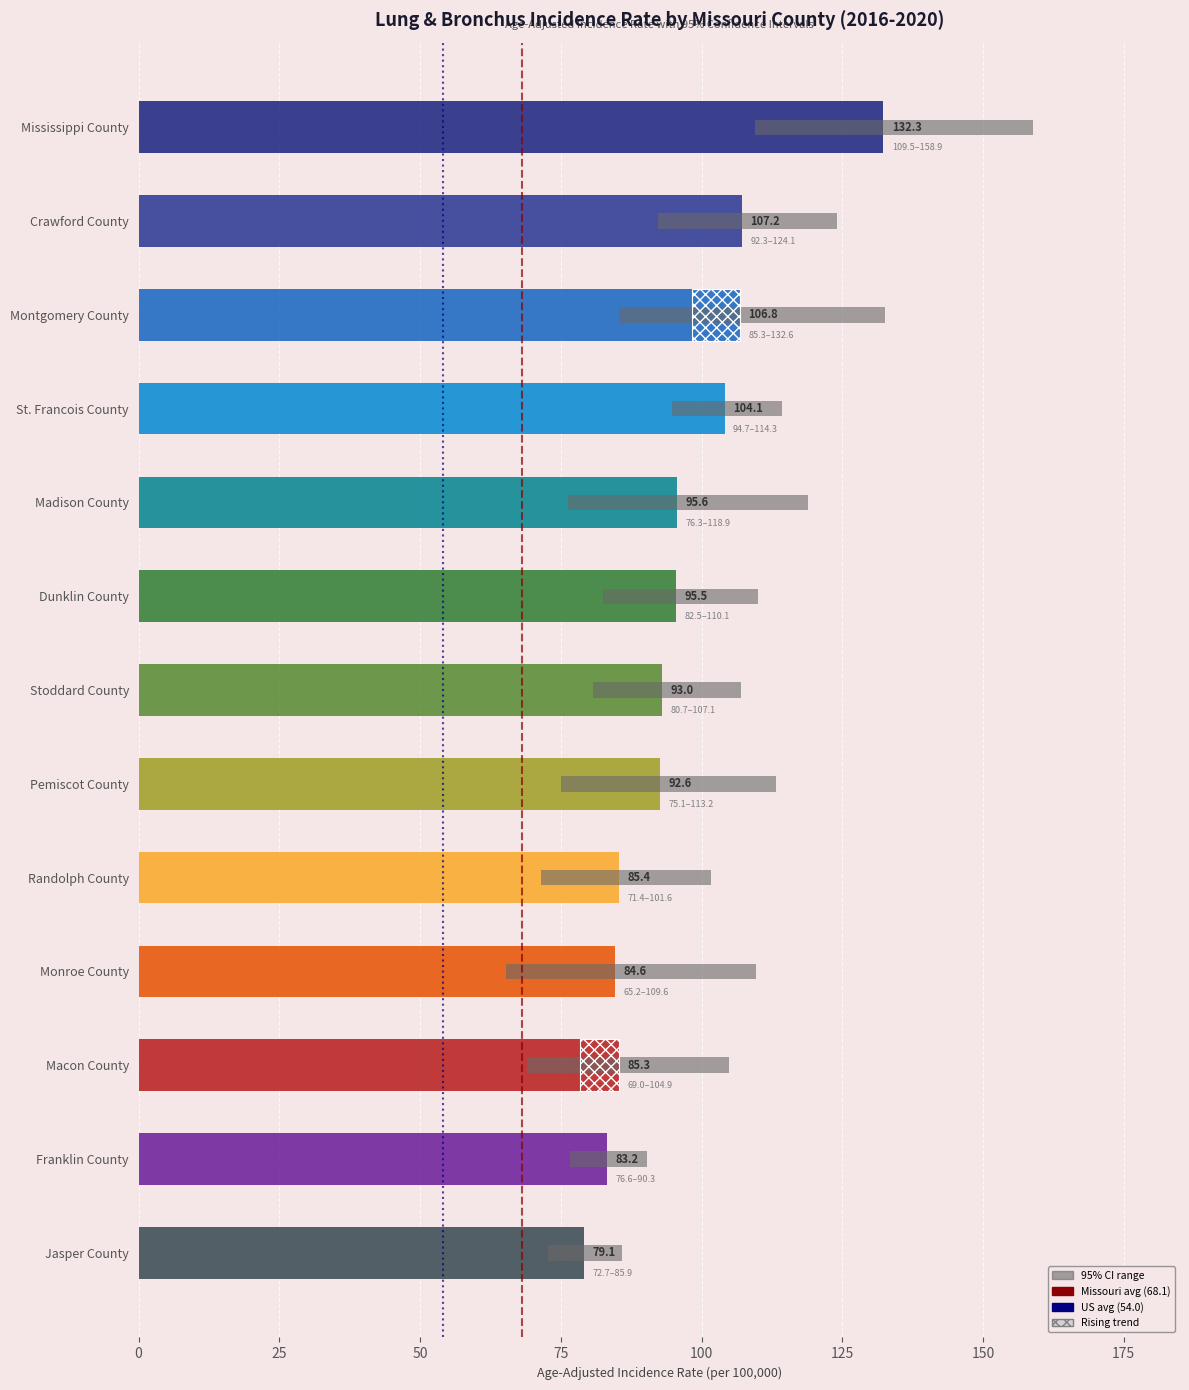

Are the bars horizontal?

Yes